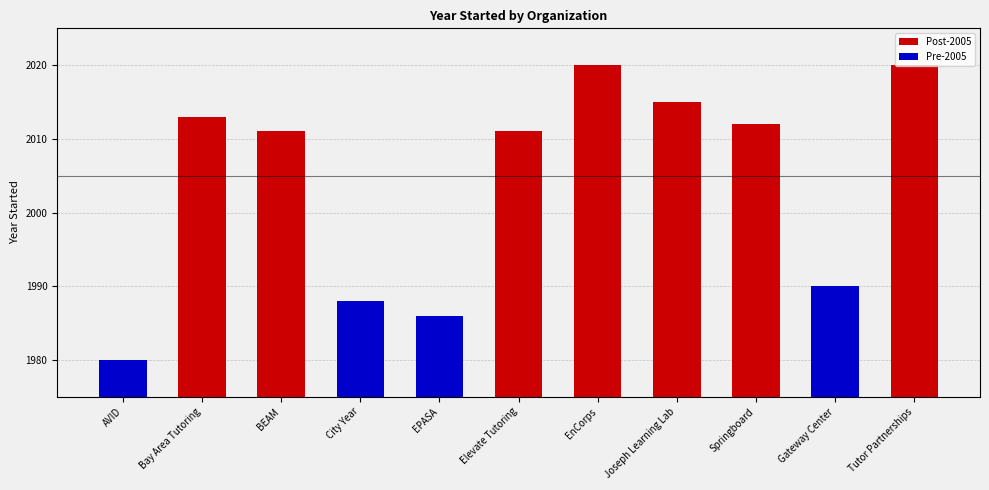

What is the difference between the maximum and minimum values?

40